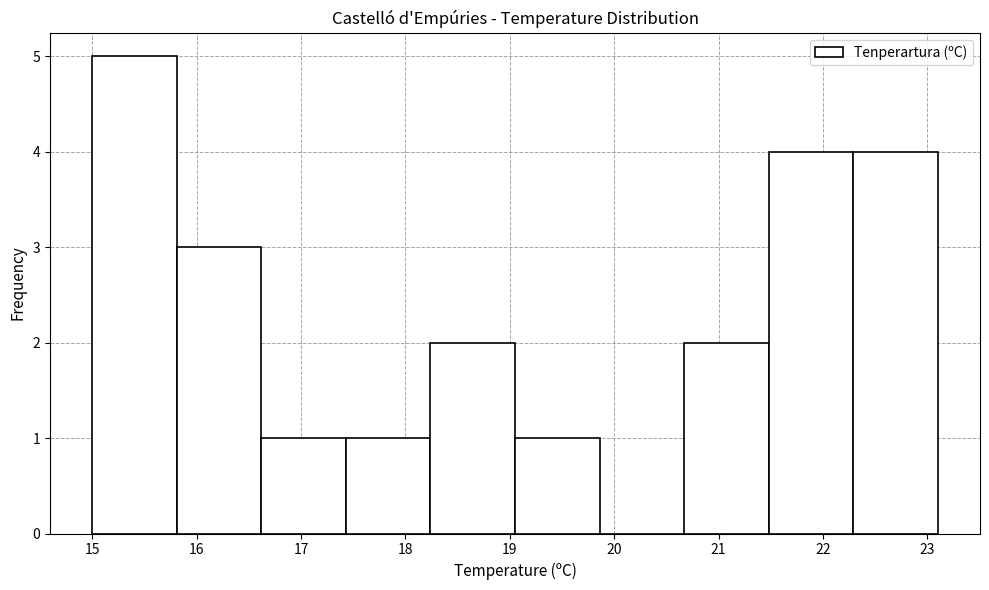

What is the height of the bar covering 15.81 to 16.62 on the x-axis? Neither the bar edges nor the heights are printed on the chart, so give them approximately, as read against the axes.

3